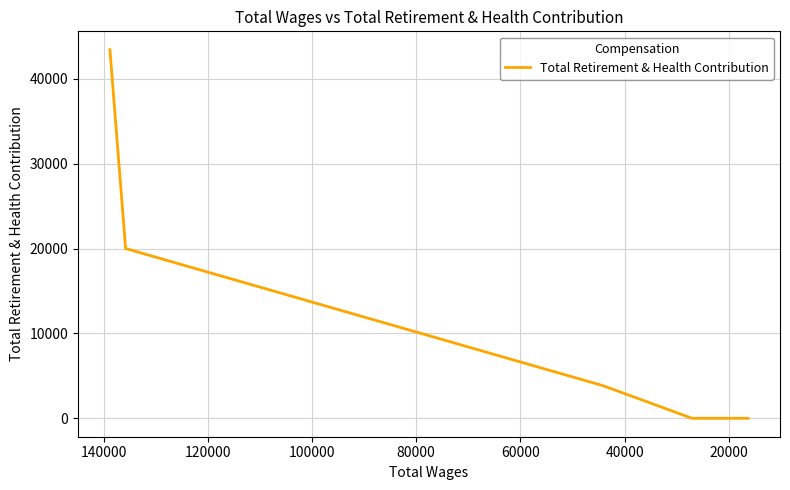

What is the sum of all values?

67294